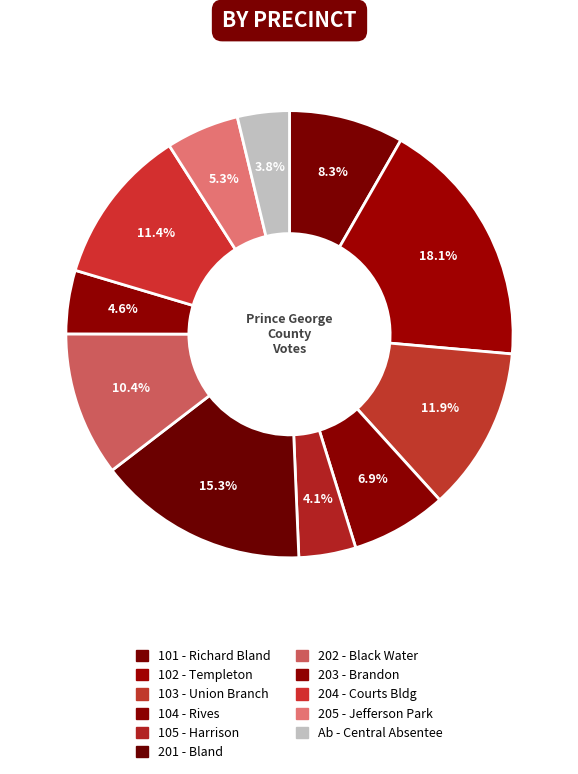

Does any single category account for the majority?

No